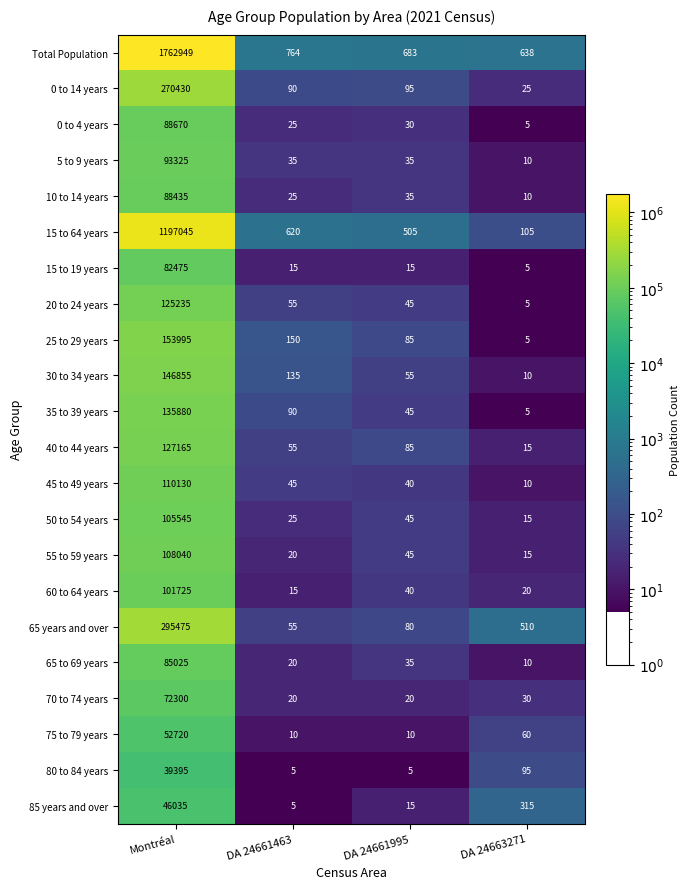

At which label is 20 to 24 years closest to 62620?

DA 24661463